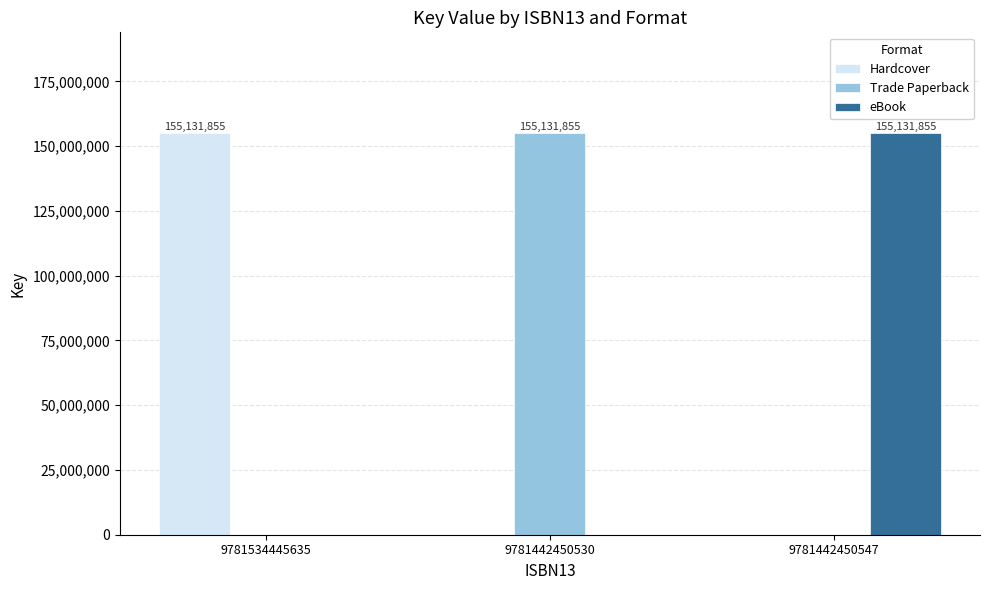

Is the value of eBook at 9781442450547 greater than the value of Hardcover at 9781442450547?

Yes